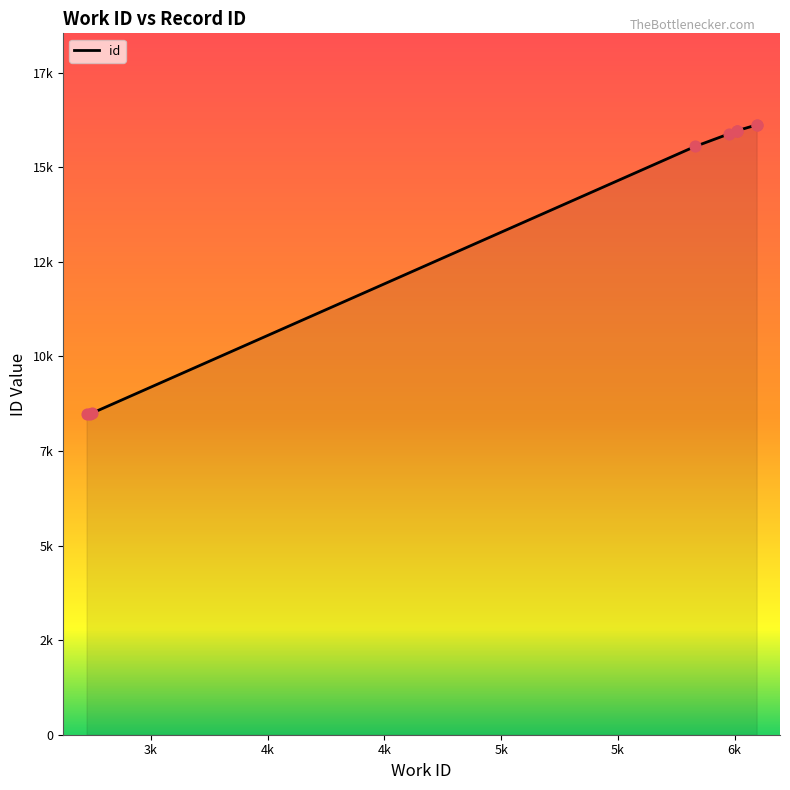

Approximately how many times larger is the value at 6094 compared to 6009?

1.0